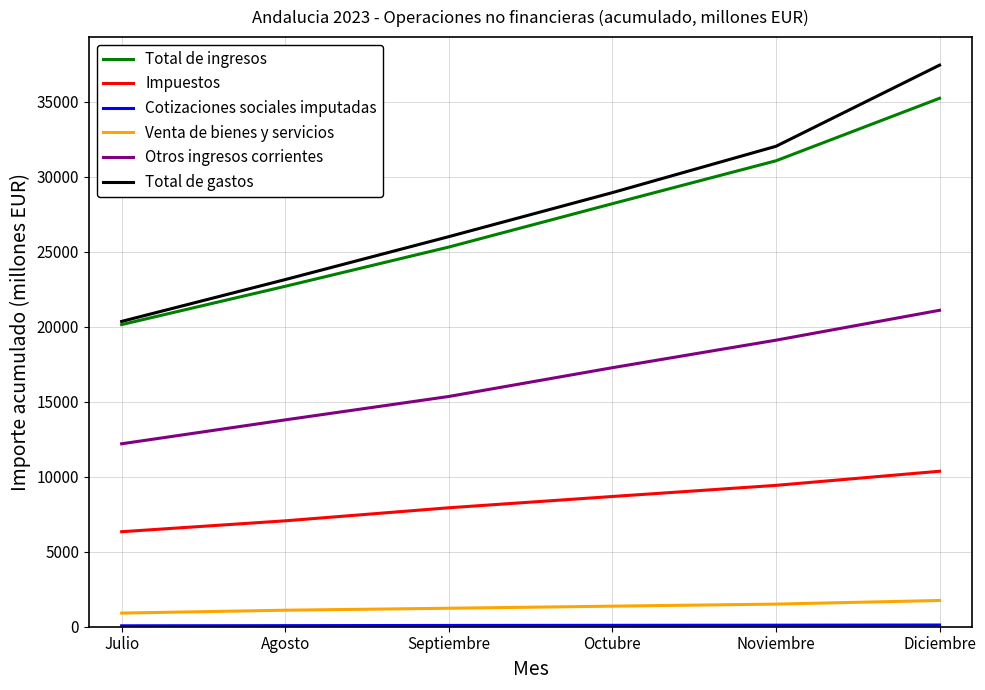

Which series has the widest spread of values?

Total de gastos